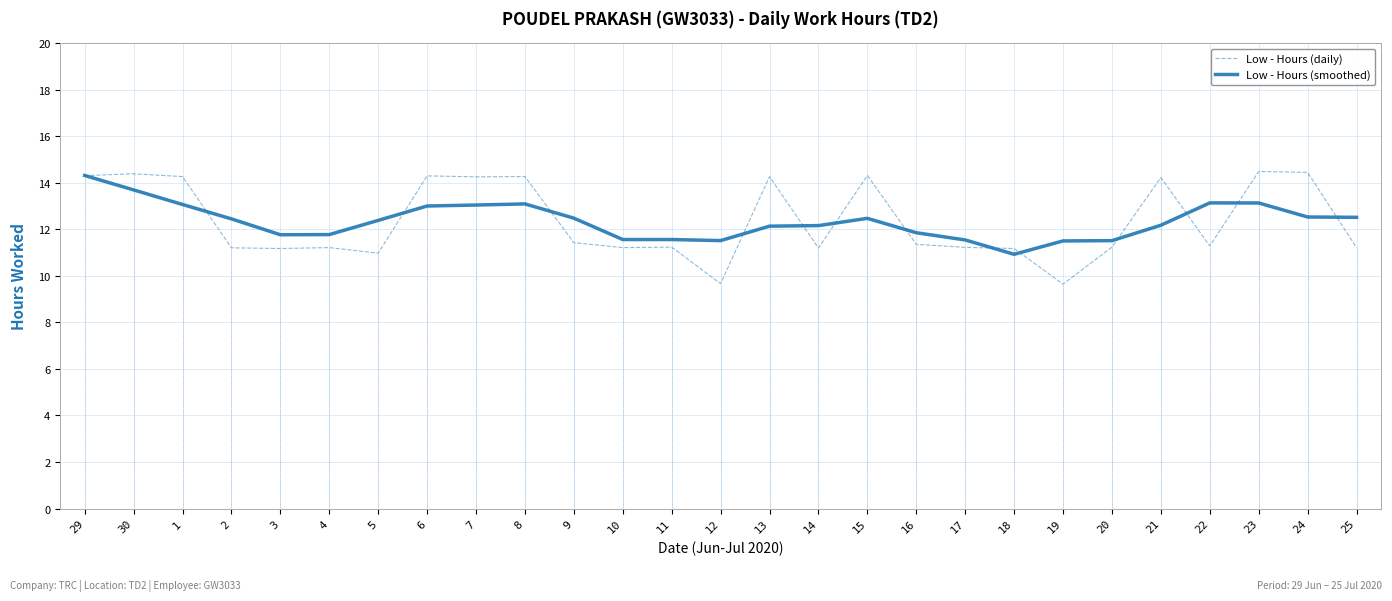

Is the value of Low - Hours (smoothed) at 6 greater than the value of Low - Hours (daily) at 25?

Yes